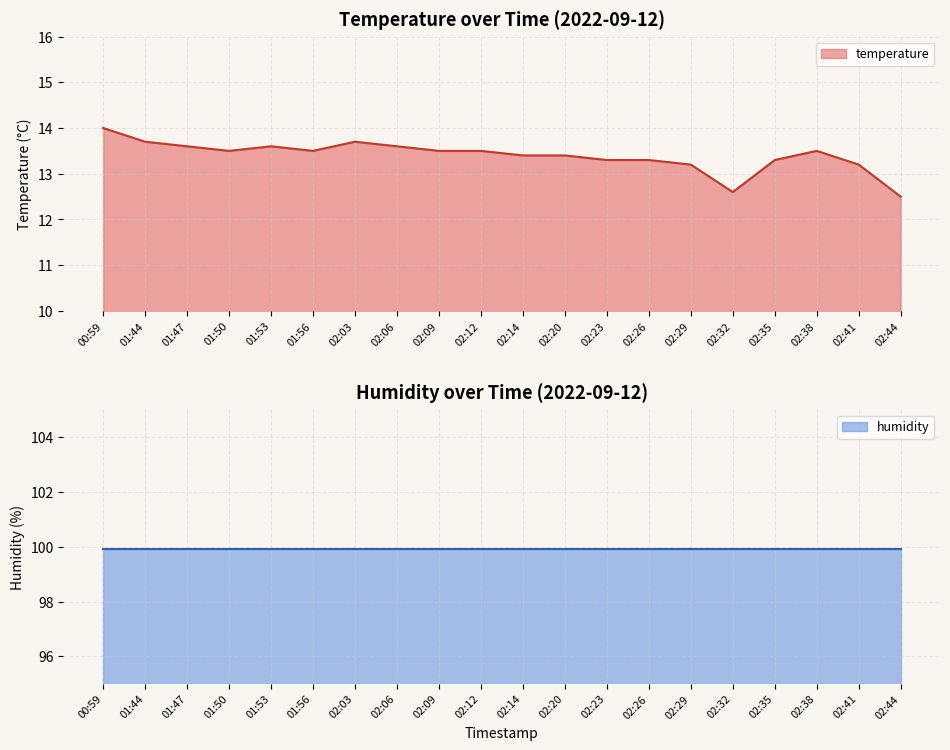

Between 02:12 and 00:59, which is larger?

00:59